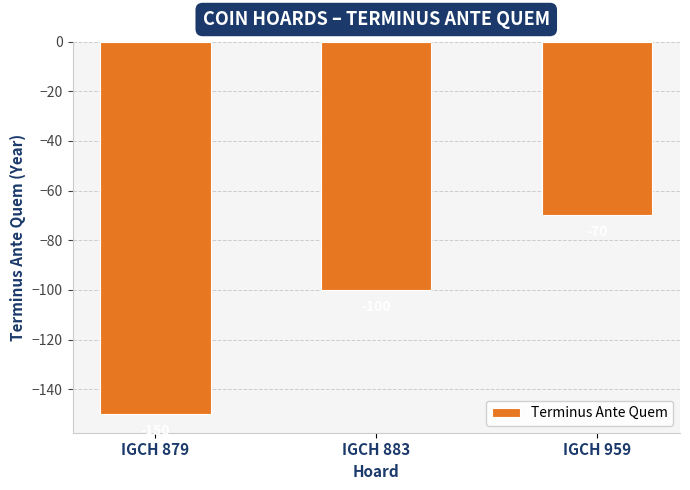

Where is the data nearest to the value -110?

IGCH 883